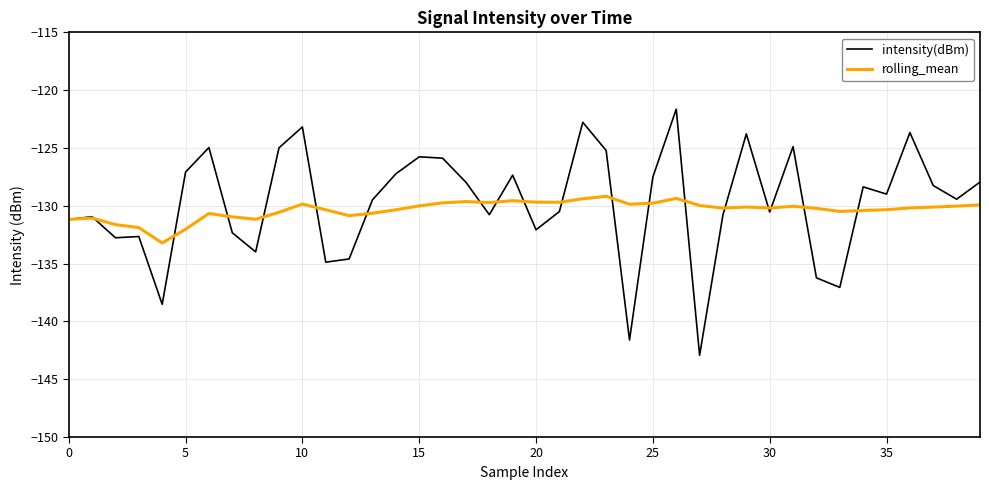

What is the highest value of the intensity(dBm) series?

-121.6